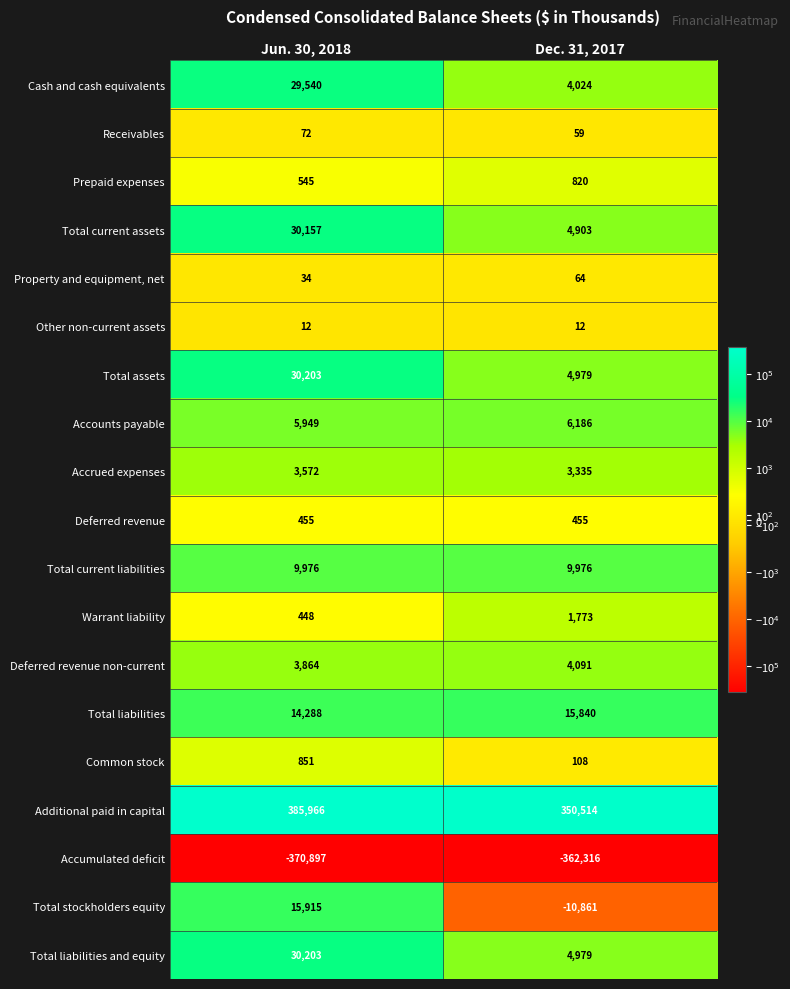

Which series has the largest total across all categories?

Additional paid in capital